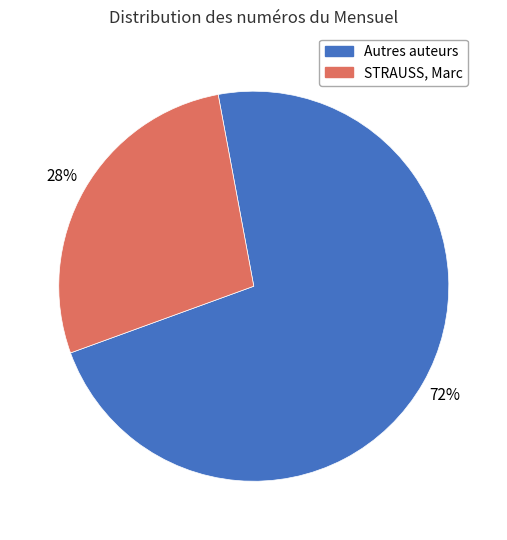

To the nearest percent, what is the average slice percentage?

50%